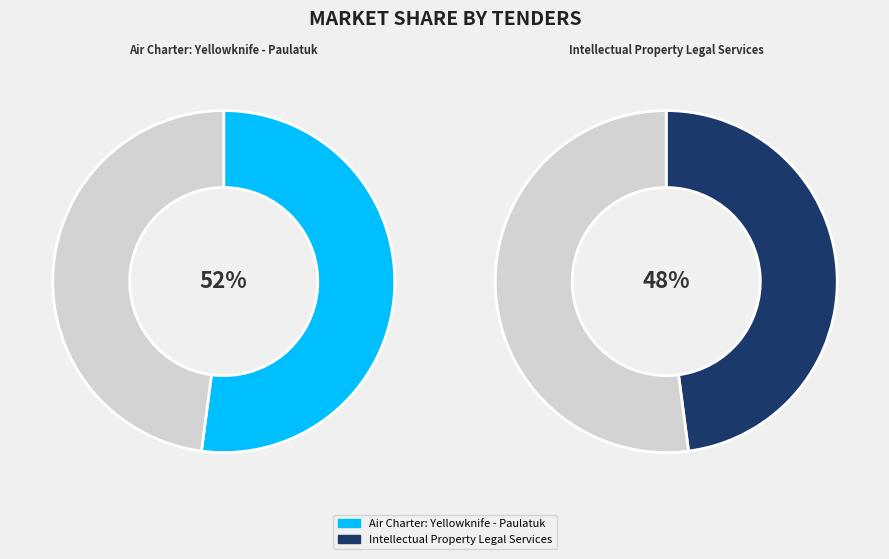

Approximately how many times larger is the value at Intellectual Property Legal Services compared to Air Charter: Yellowknife - Paulatuk?

0.9